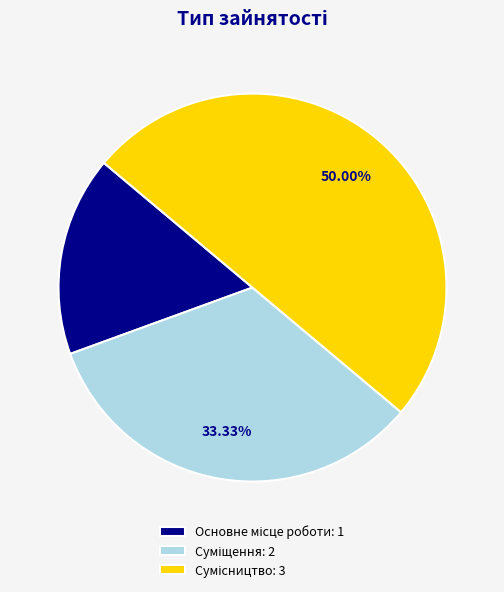

Which slice is the smallest?

Основне місце роботи